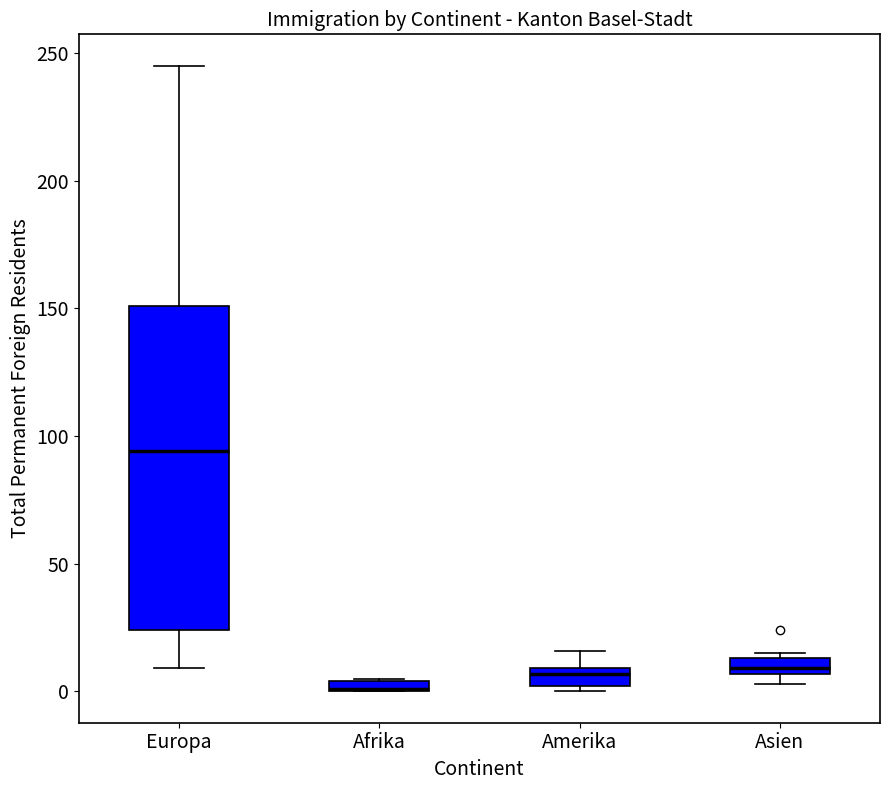

Where does the upper whisker of the box for Europa end on the y-axis? The values are not printed on the chart, so give them approximately, as read against the axis.

245